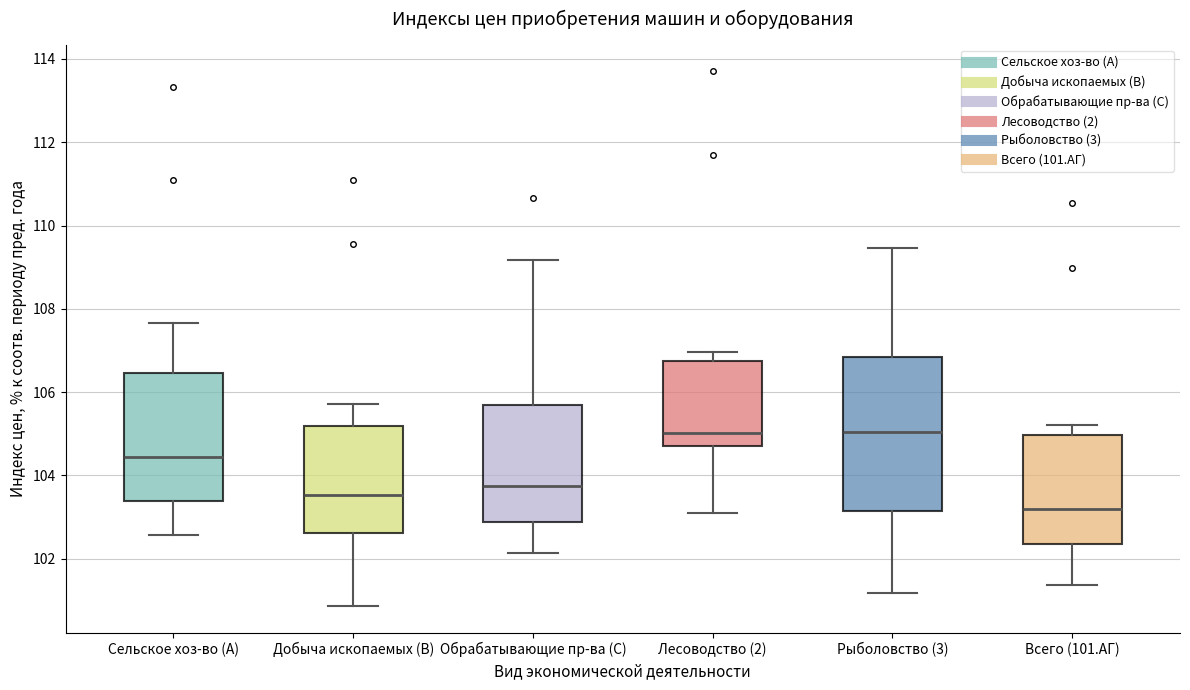

Where does the lower whisker of the box for Обрабатывающие пр-ва (C) end on the y-axis? The values are not printed on the chart, so give them approximately, as read against the axis.

102.2